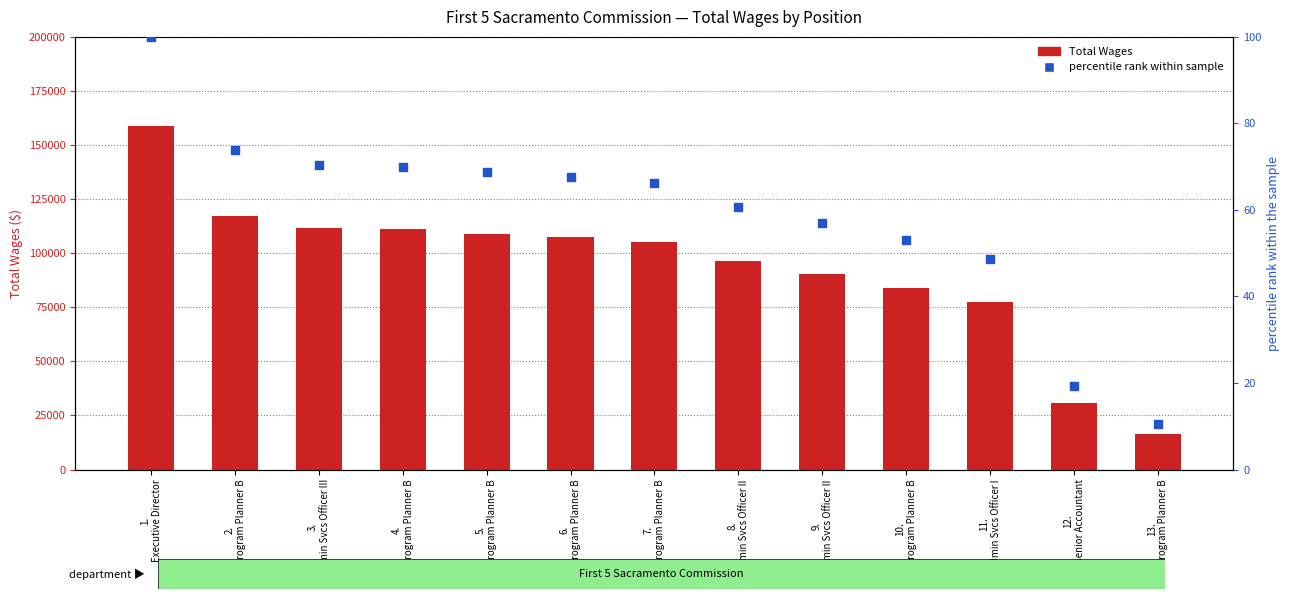

At how many categories does at least one series exceed 27193?

12